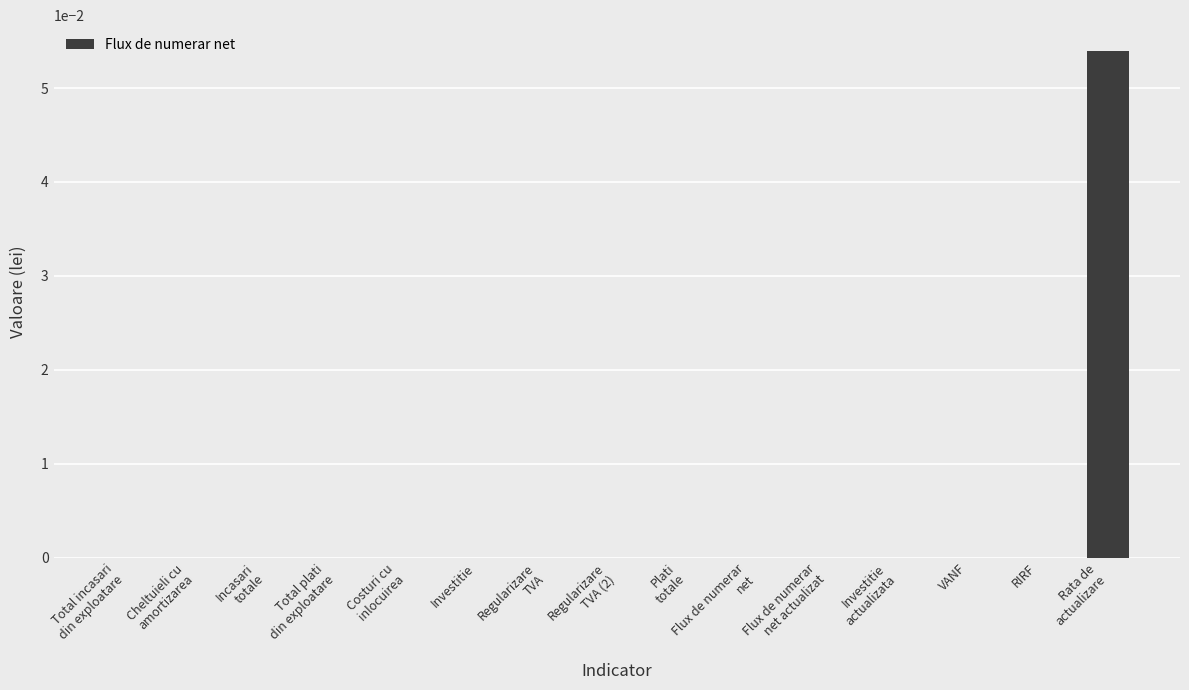

The chart shows a value of 0.0 at Investitie. True or false?

True